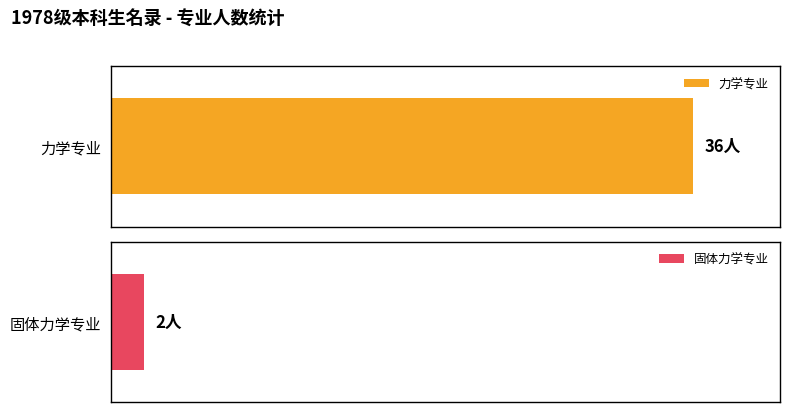

What is the difference between the values at 力学专业 and 固体力学专业?

34